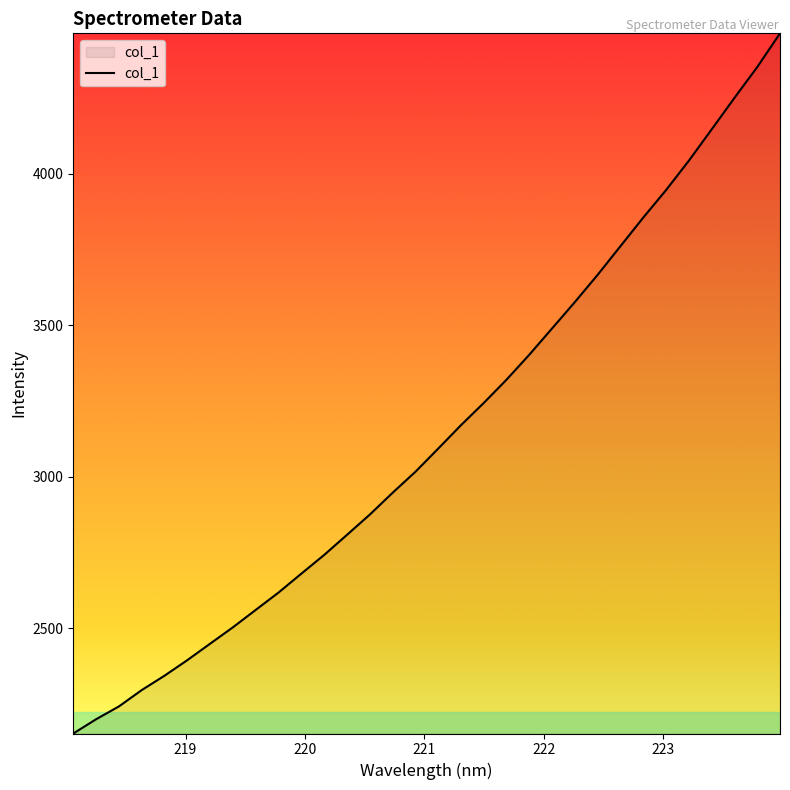

What is the difference between the maximum and minimum values?

2311.8